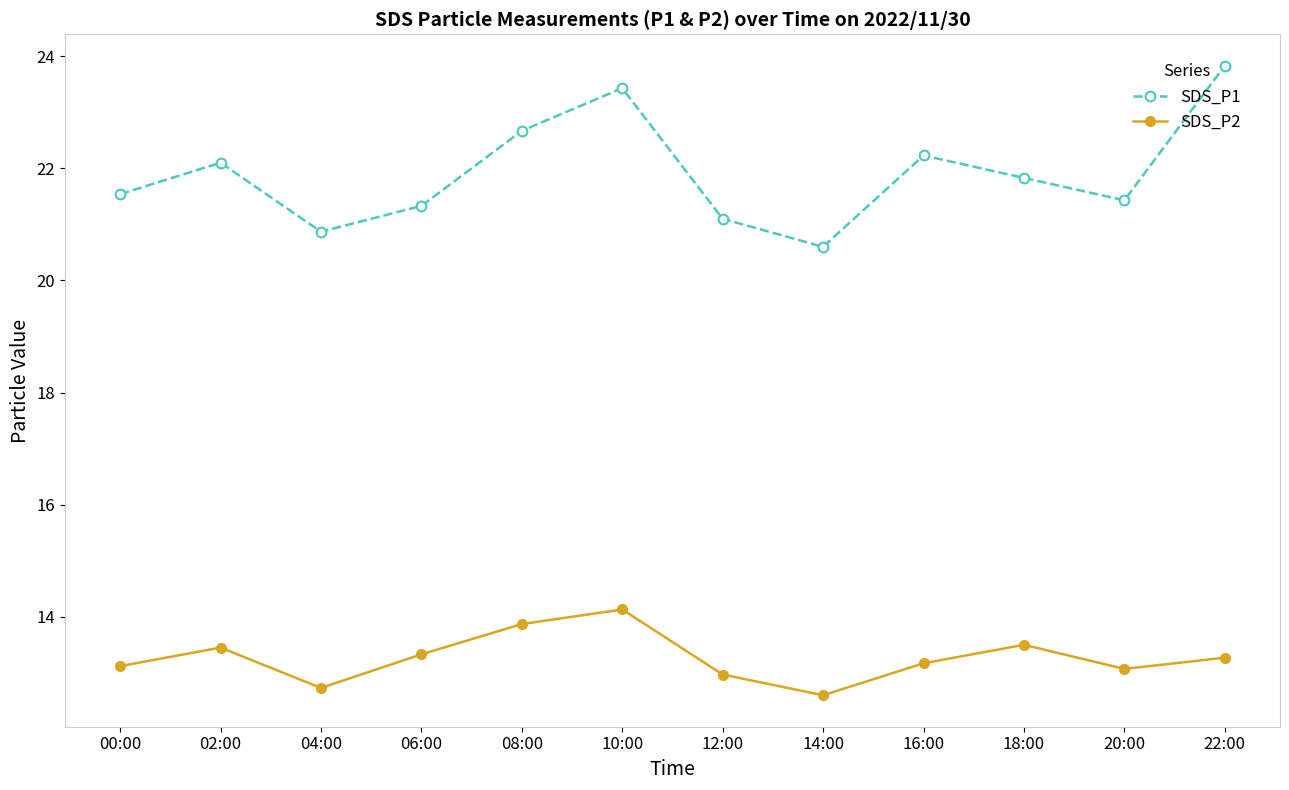

Which series has the largest total across all categories?

SDS_P1